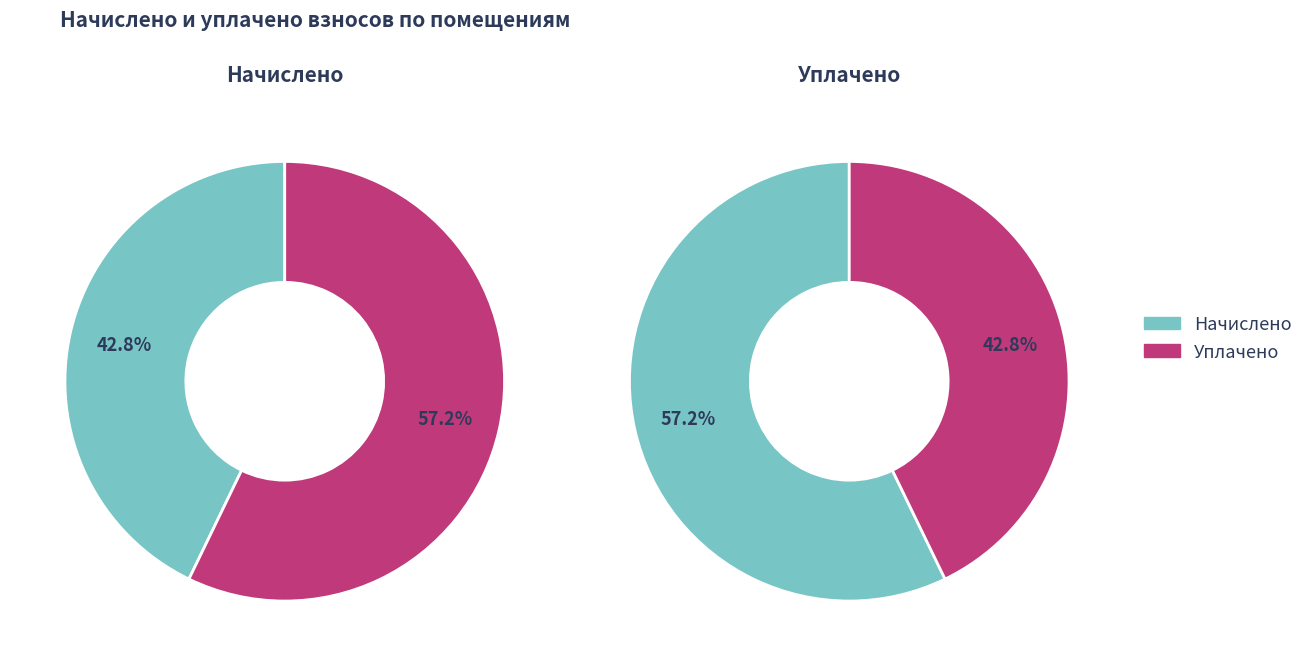

Does 8 account for over 50% of the chart?

No